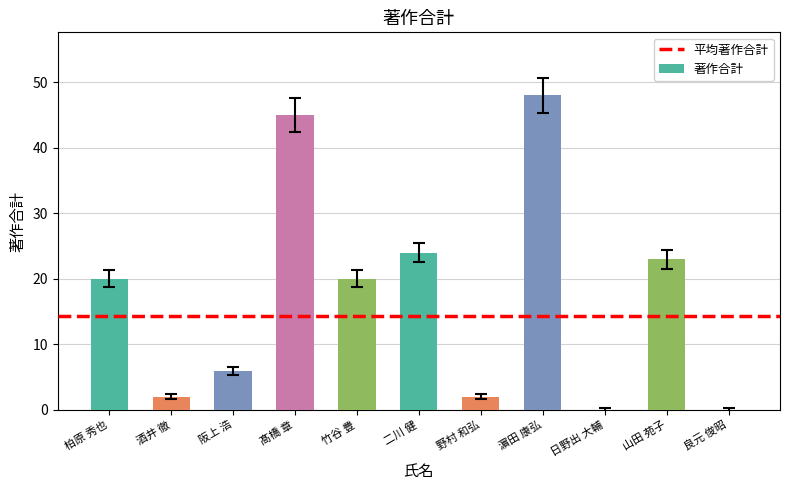

What is the sum of all values?

190